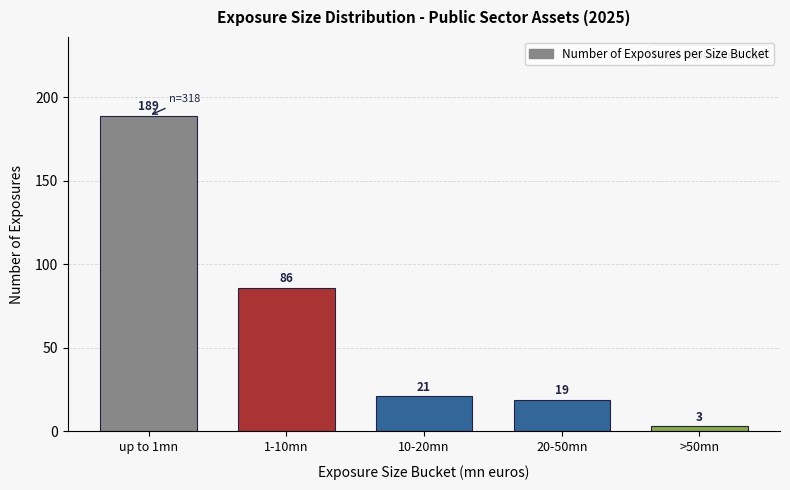

Reading left to right, extract all data points from this chart.

189	86	21	19	3